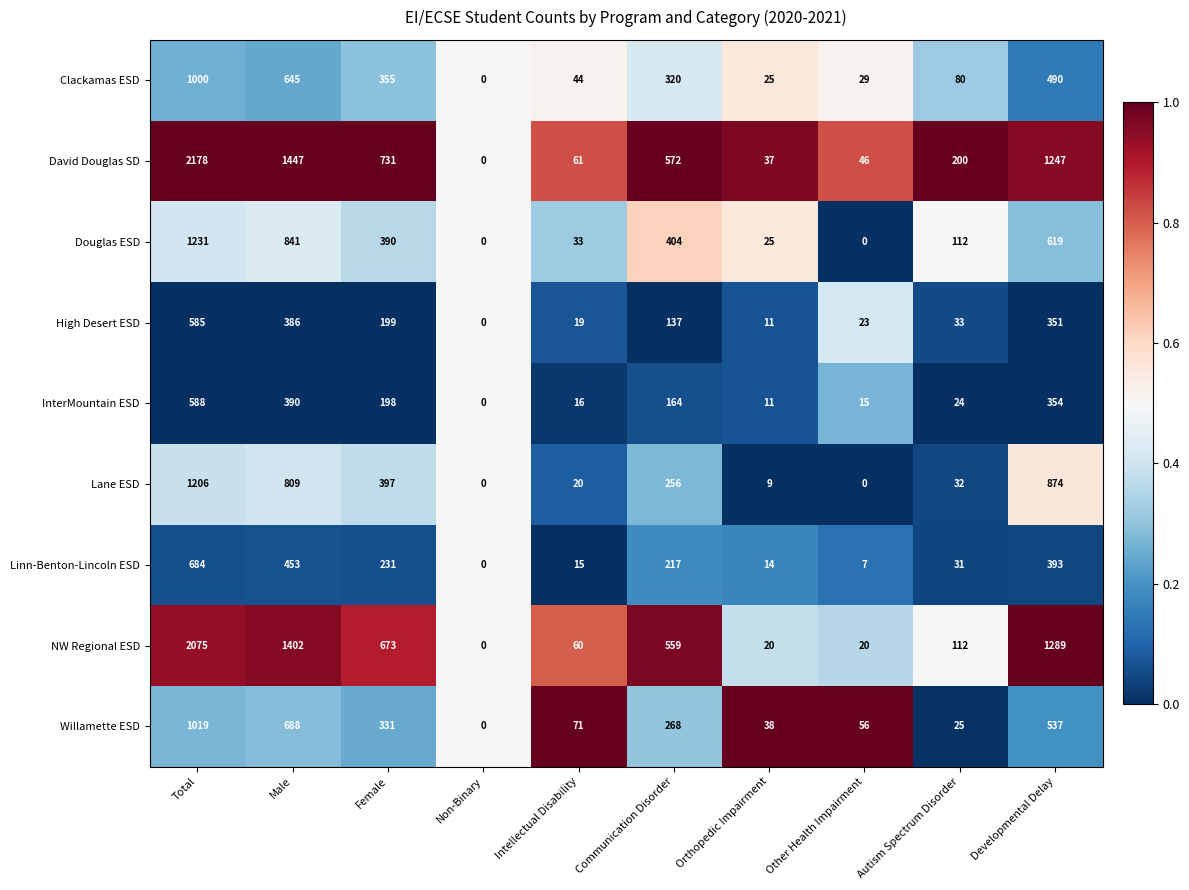

At which category is the sum across all series the highest?

Total